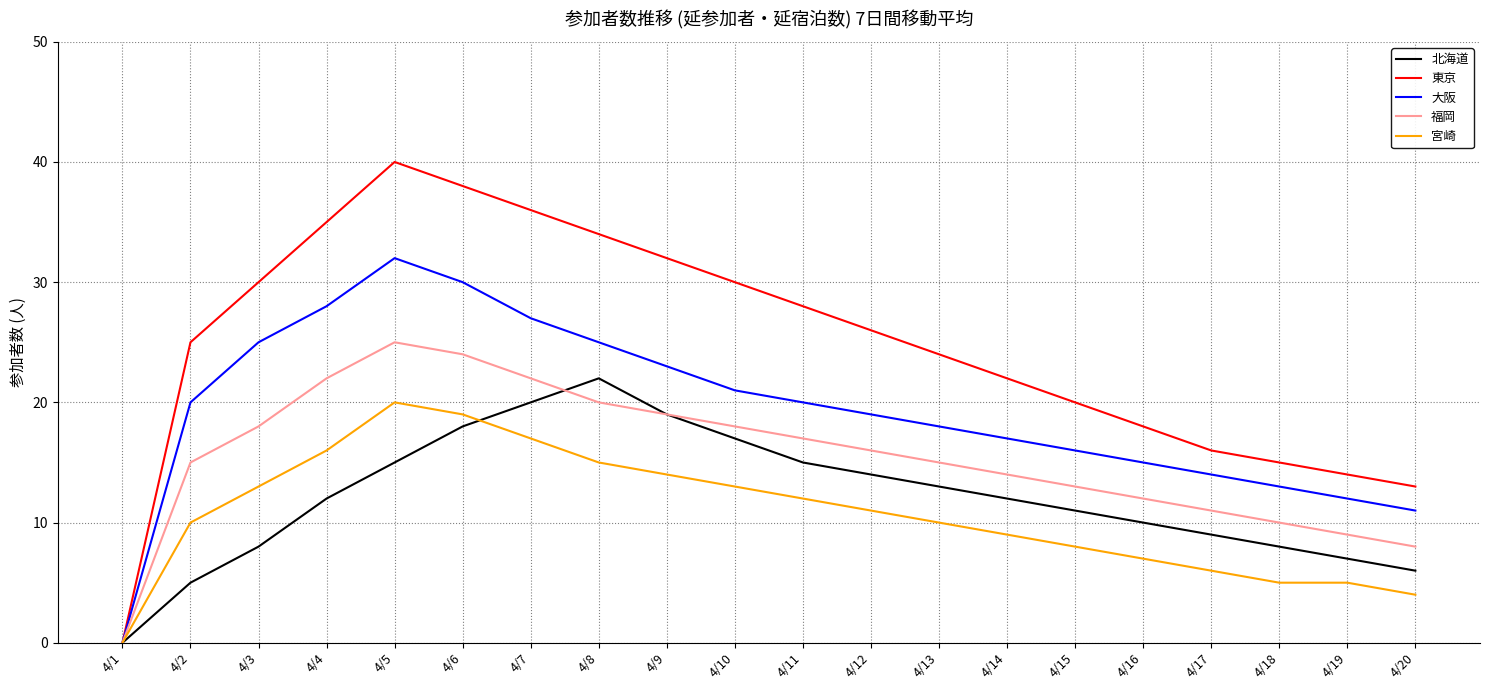

Which series changed the most between 4/8 and 4/20?

東京